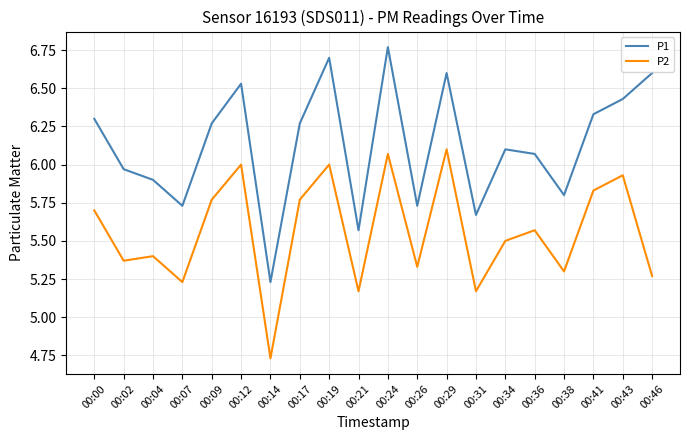

At which category is the sum across all series the highest?

00:24